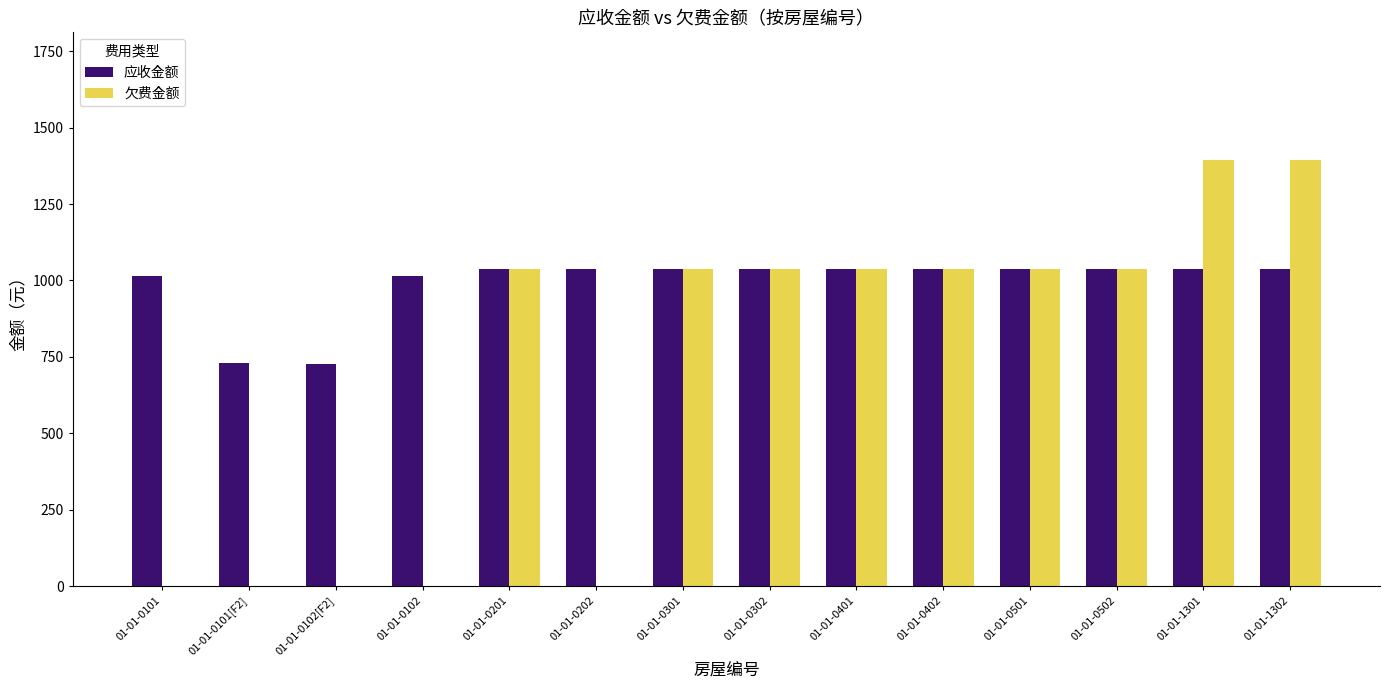

Are the bars horizontal?

No